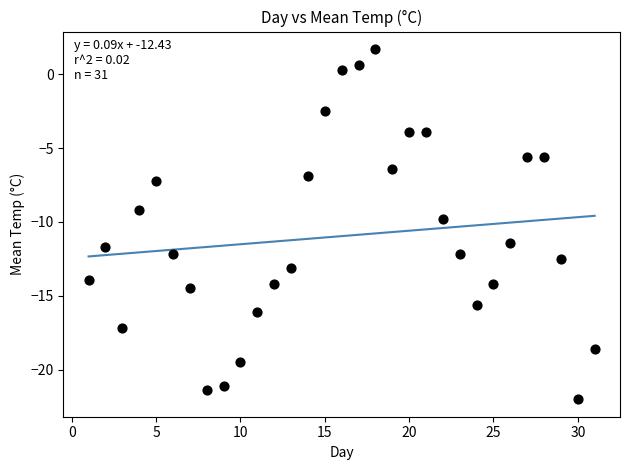

What is the range of Y values (max minus min)?

23.7